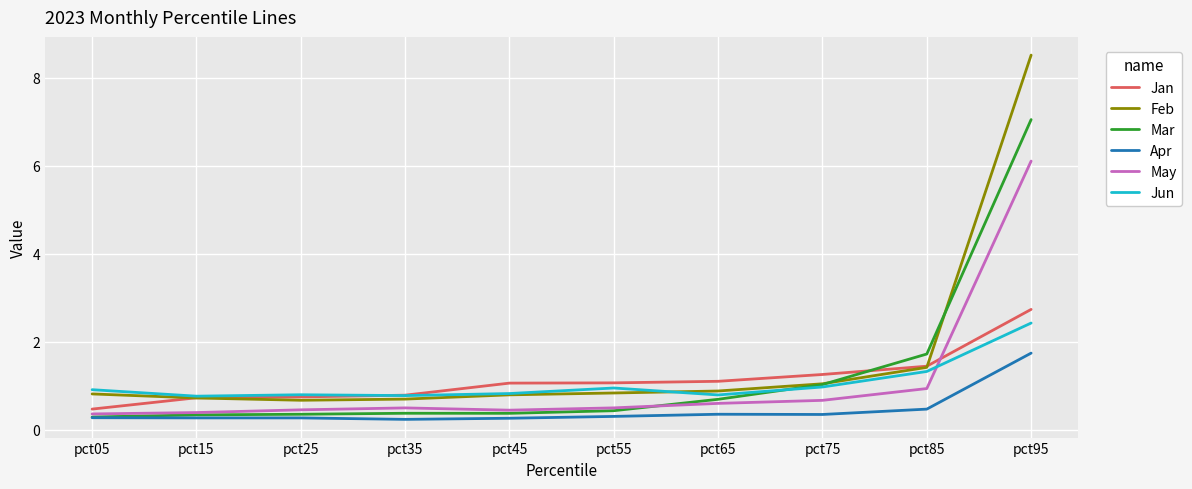

Which series has the largest total across all categories?

Feb